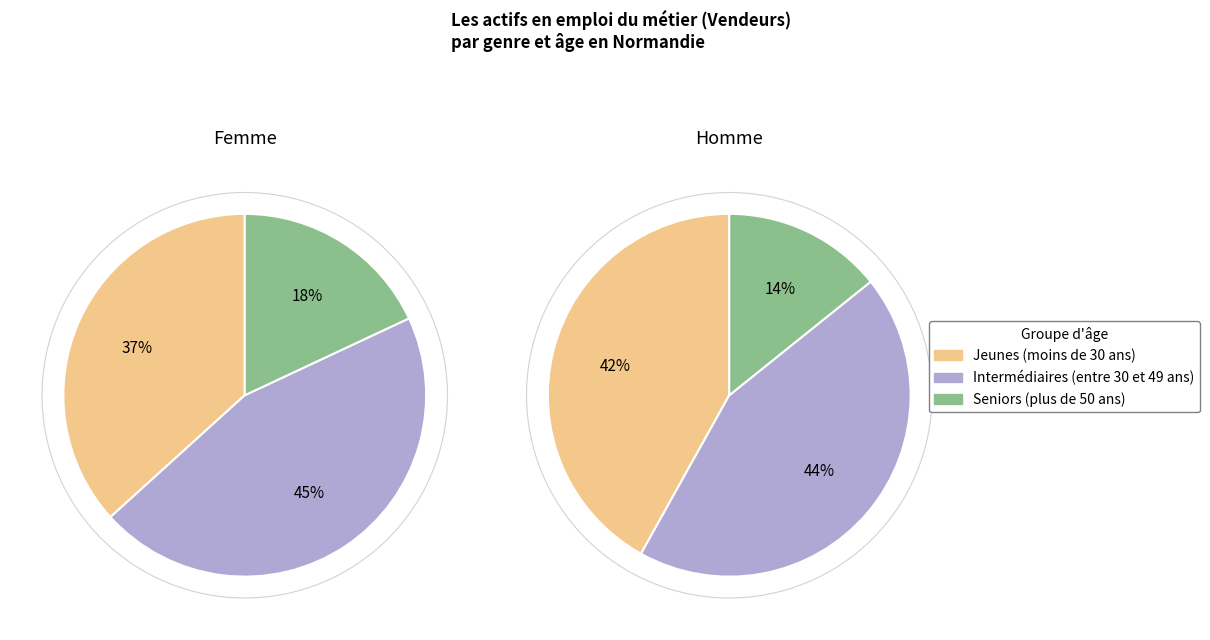

Is there a majority slice in this chart?

No